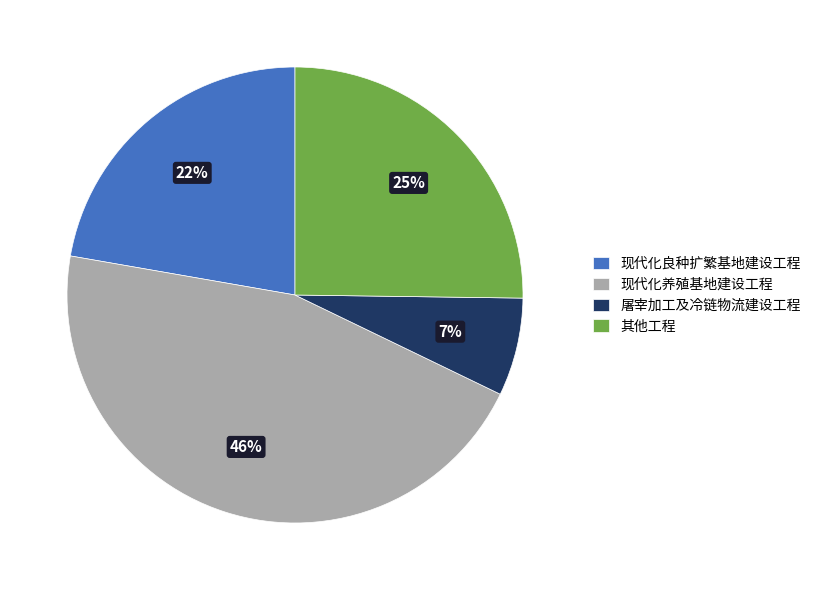

What is the largest slice in the pie chart?

现代化养殖基地建设工程